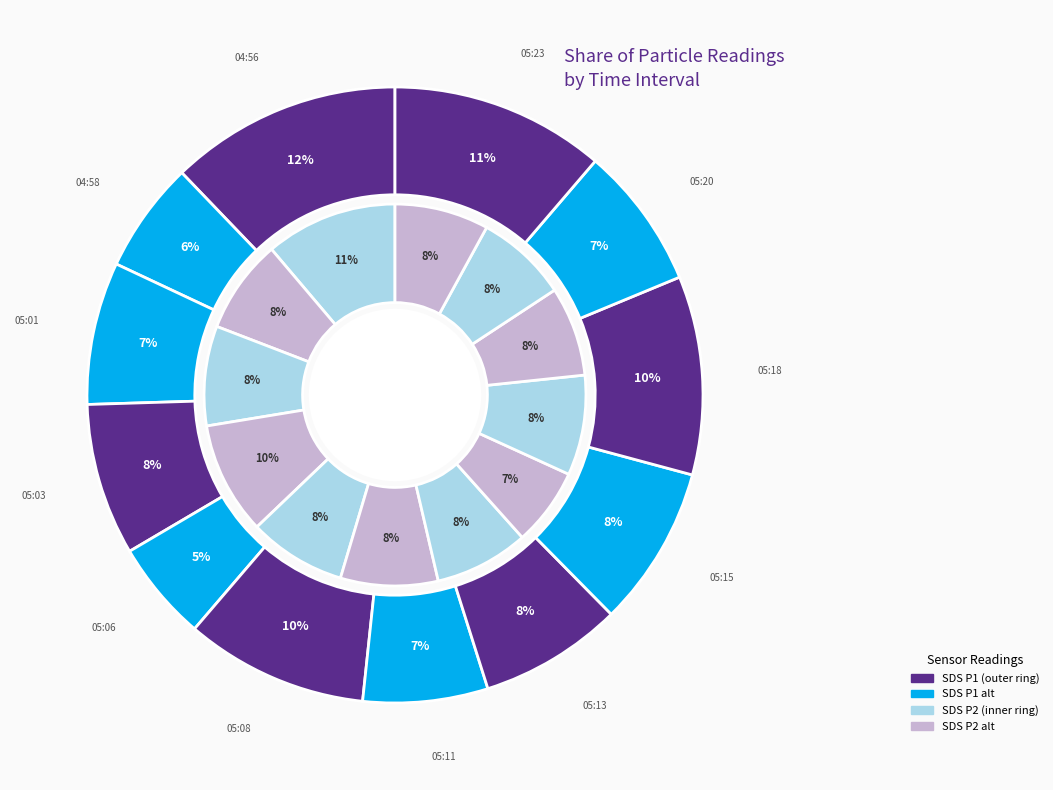

Is 05:13 the majority of the pie?

No